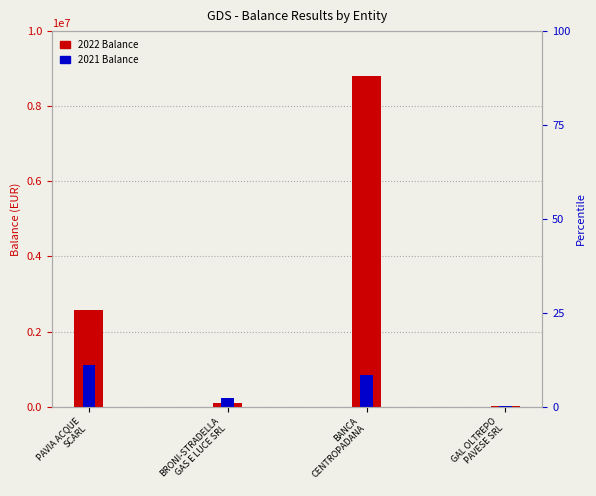

What value does the 2022 Balance series have at BRONI-STRADELLA
GAS E LUCE SRL, to the nearest 50?

108700